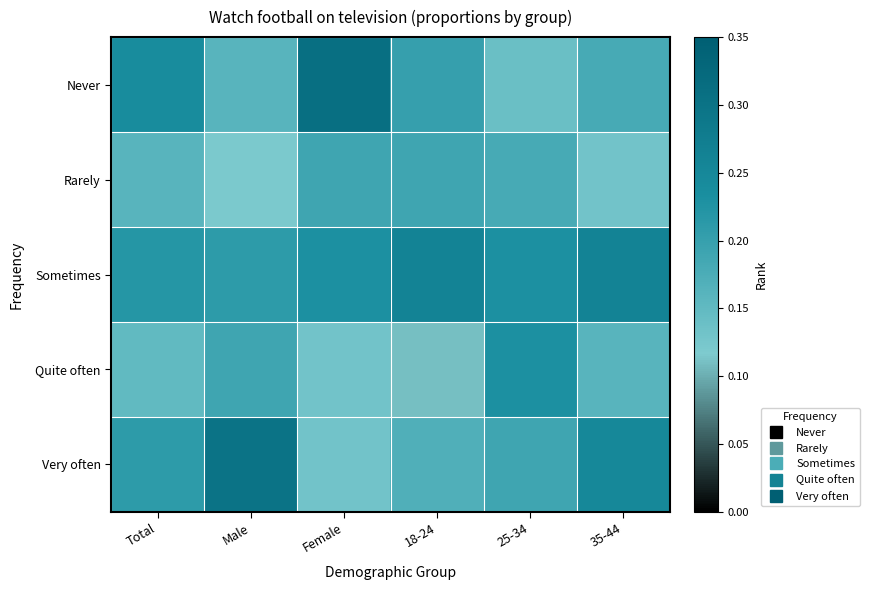

List the series in order of their peak value, highest first.

Never, Very often, Sometimes, Quite often, Rarely